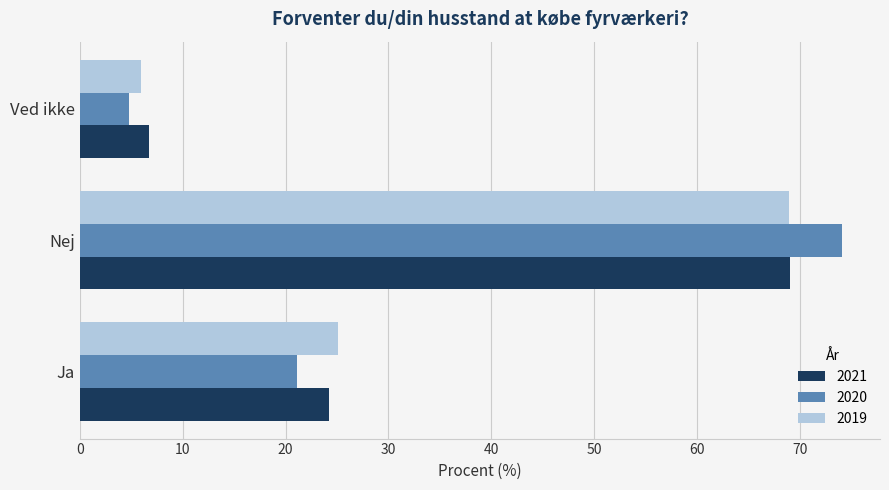

Where is 2020 nearest to the value 39?

Ja